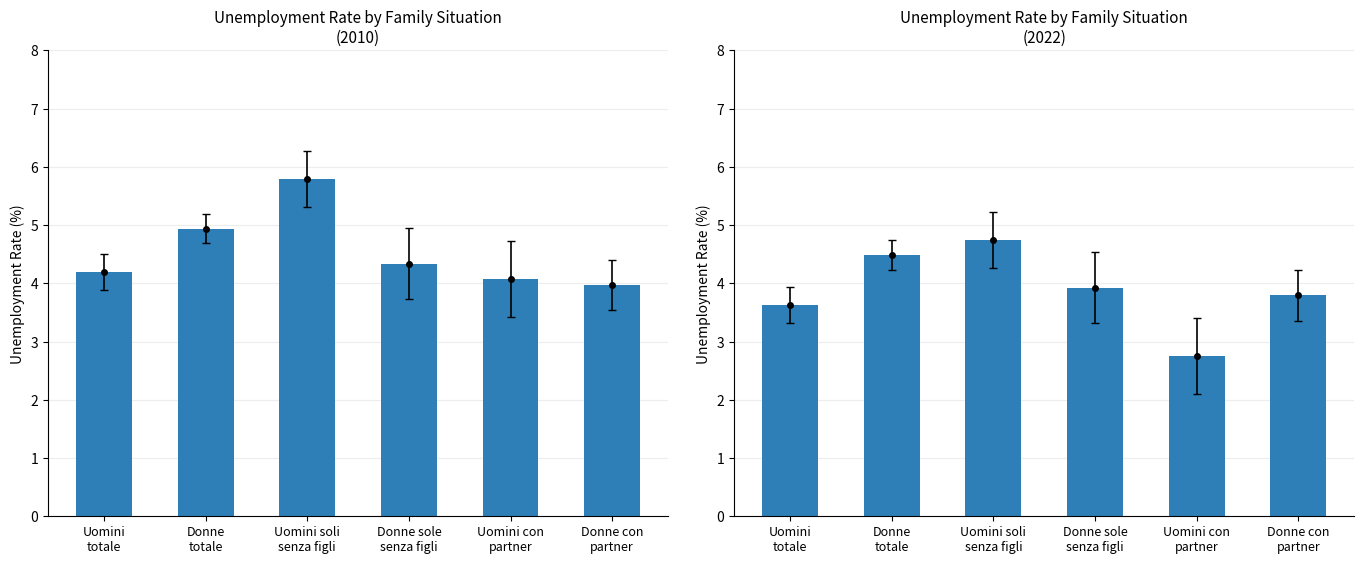

What is the label of the 1st bar from the left?

Uomini, totale